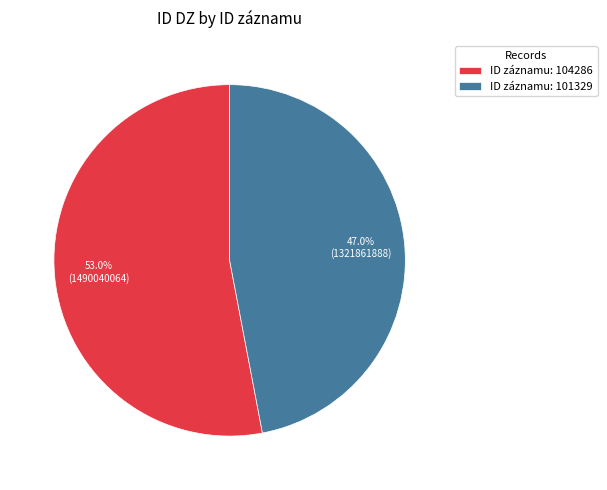

How many slices are in this pie chart?

2